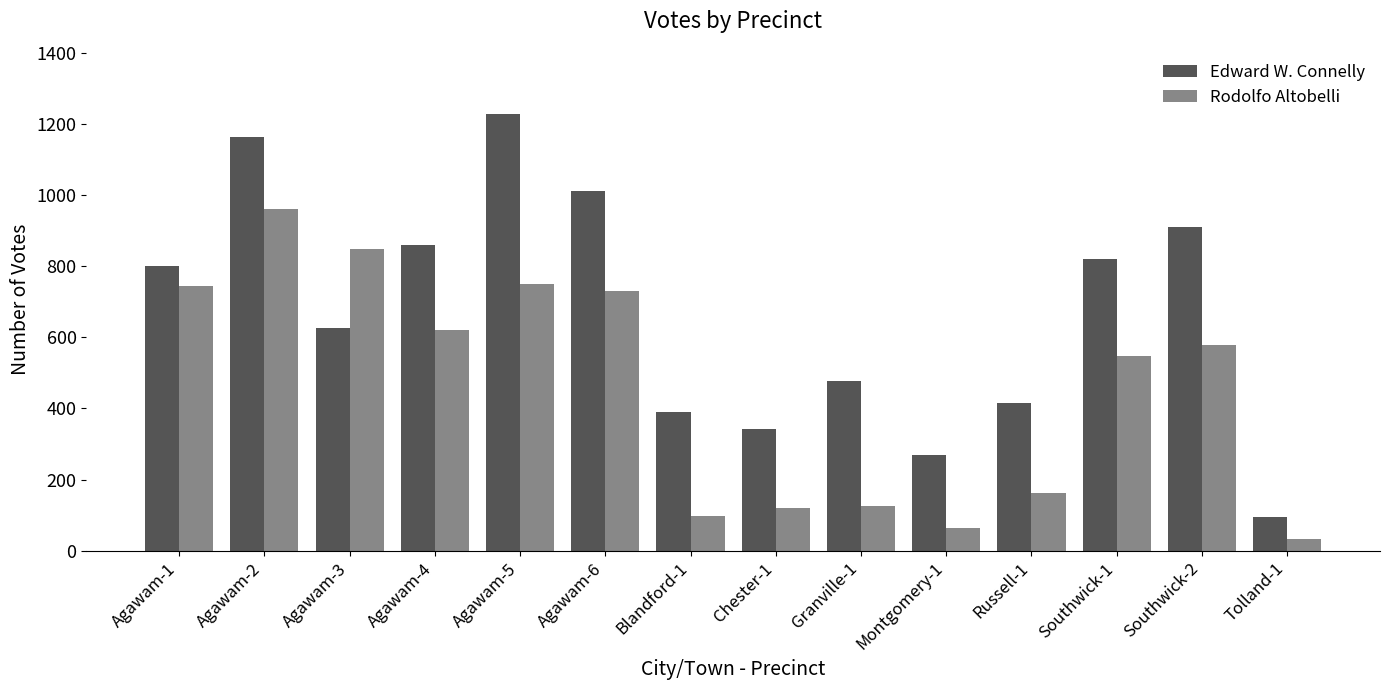

Rank the series by their average value, from lowest to highest.

Rodolfo Altobelli, Edward W. Connelly